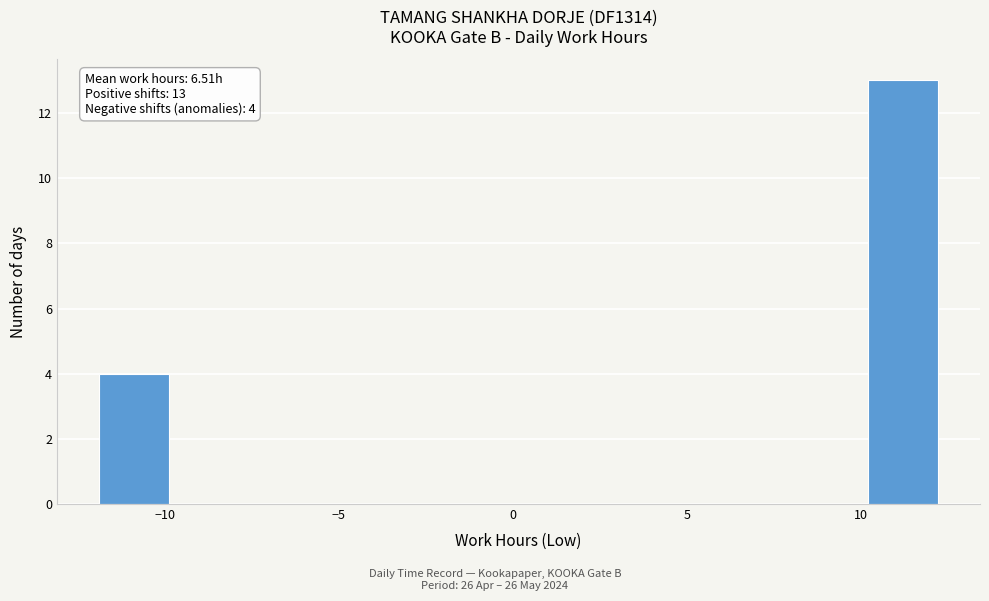

Over which range of the x-axis is the bar tallest?

10 to 12